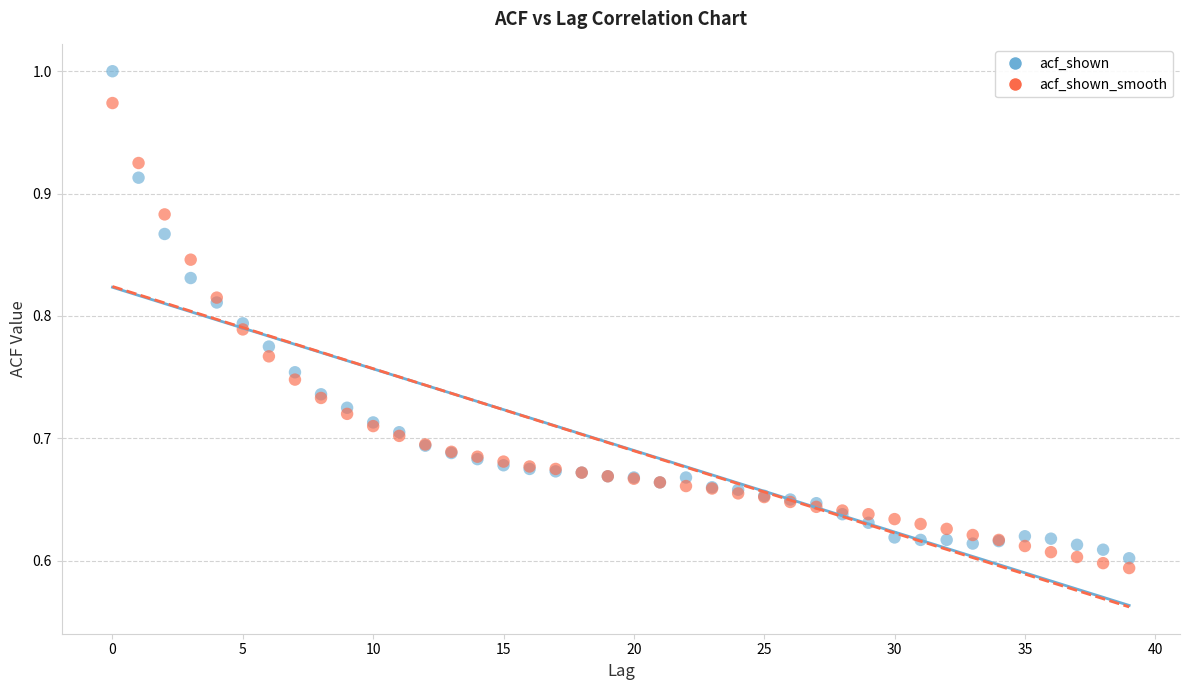

Which series has the widest spread of Y values?

acf_shown